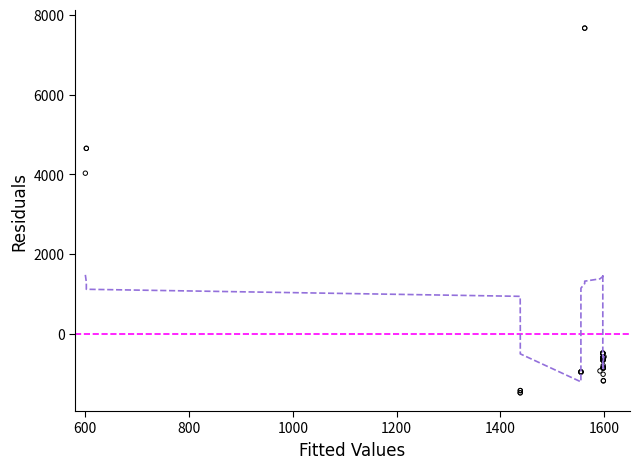

What Y value in the scatter plot is closest to 3098?

4032.3